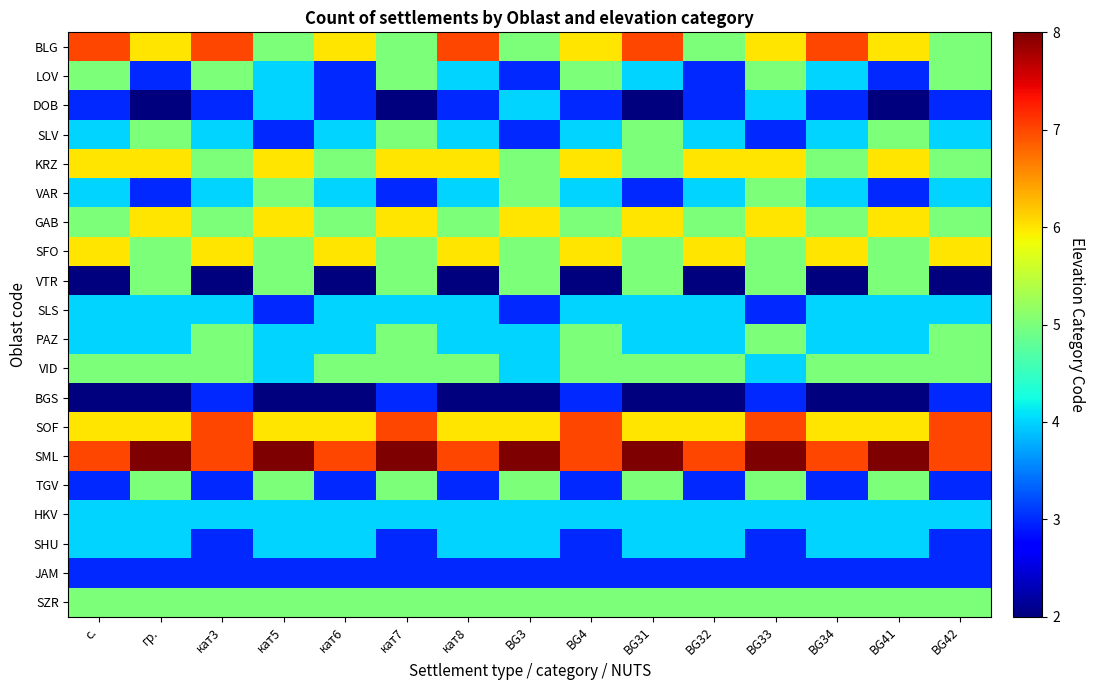

Which series has the largest total across all categories?

SML